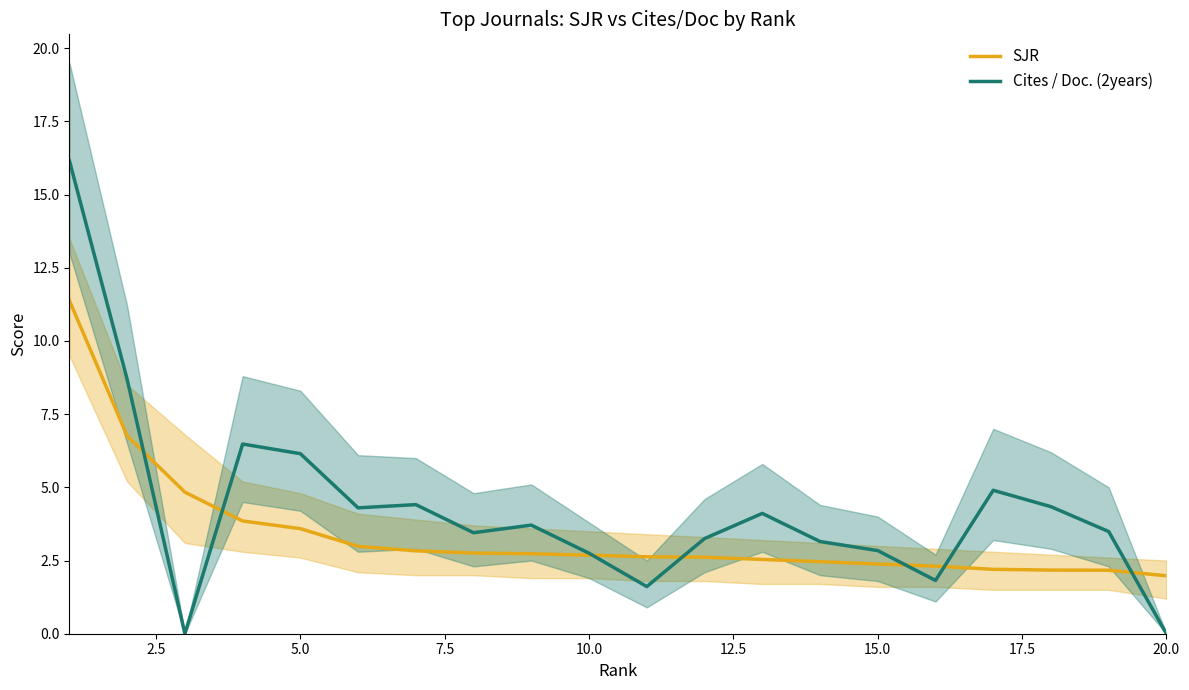

What is the highest value of the Cites / Doc. (2years) series?

16.2